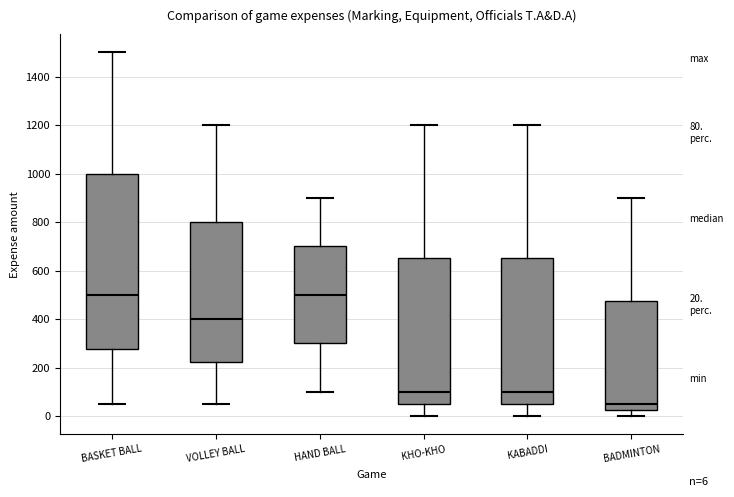

Comparing the boxes themselves (not the whiskers), which one is the tallest?

BASKET BALL